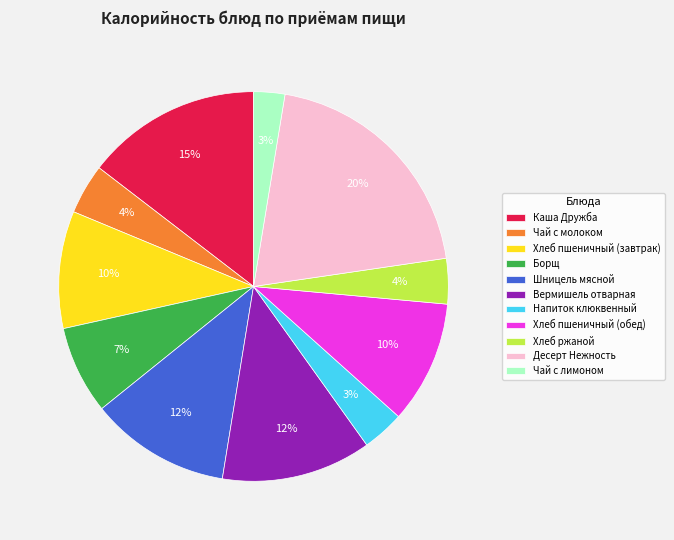

What is the ratio of the value at Шницель мясной to the value at Каша Дружба?

0.8